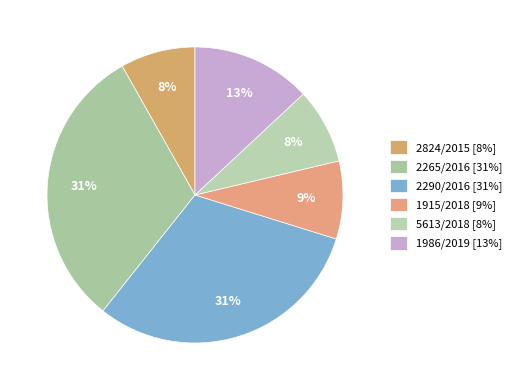

How many slices are in this pie chart?

6